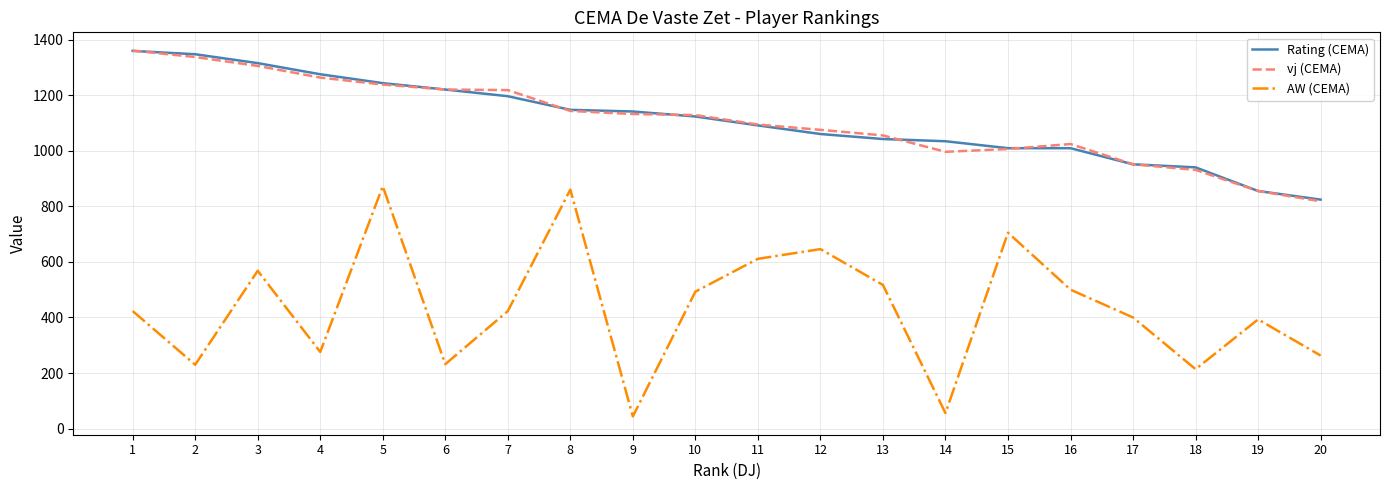

The Rating (CEMA) series shows 1220 at 6. True or false?

True